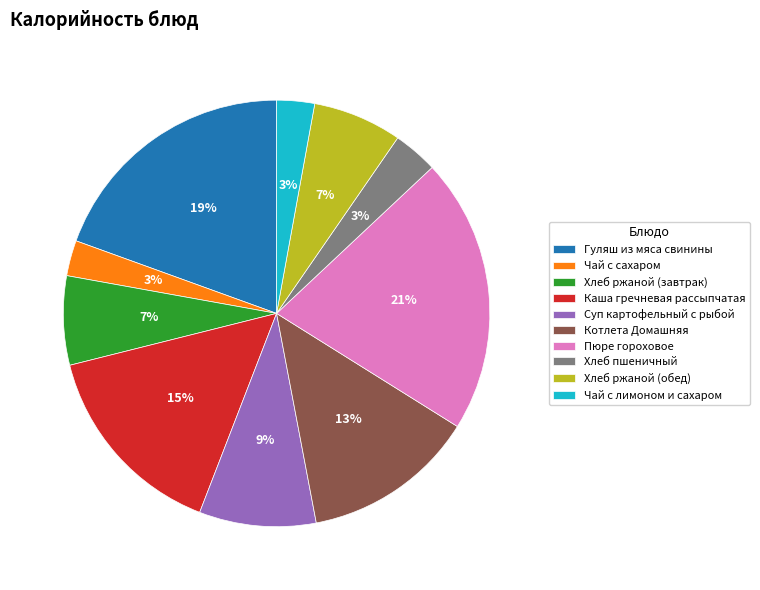

Between Чай с лимоном и сахаром and Каша гречневая рассыпчатая, which is larger?

Каша гречневая рассыпчатая